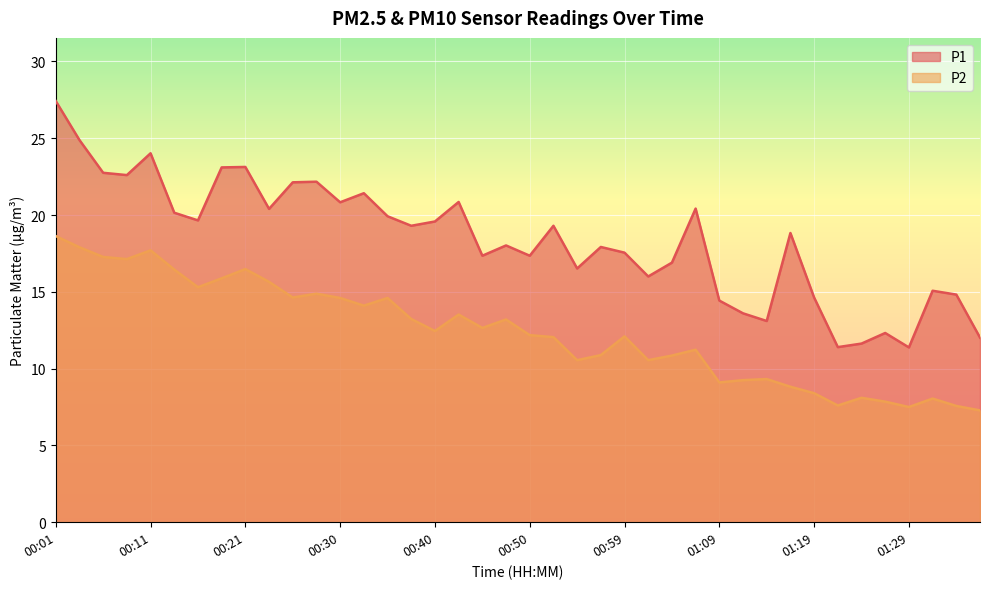

What position from the right is 01:24?

6